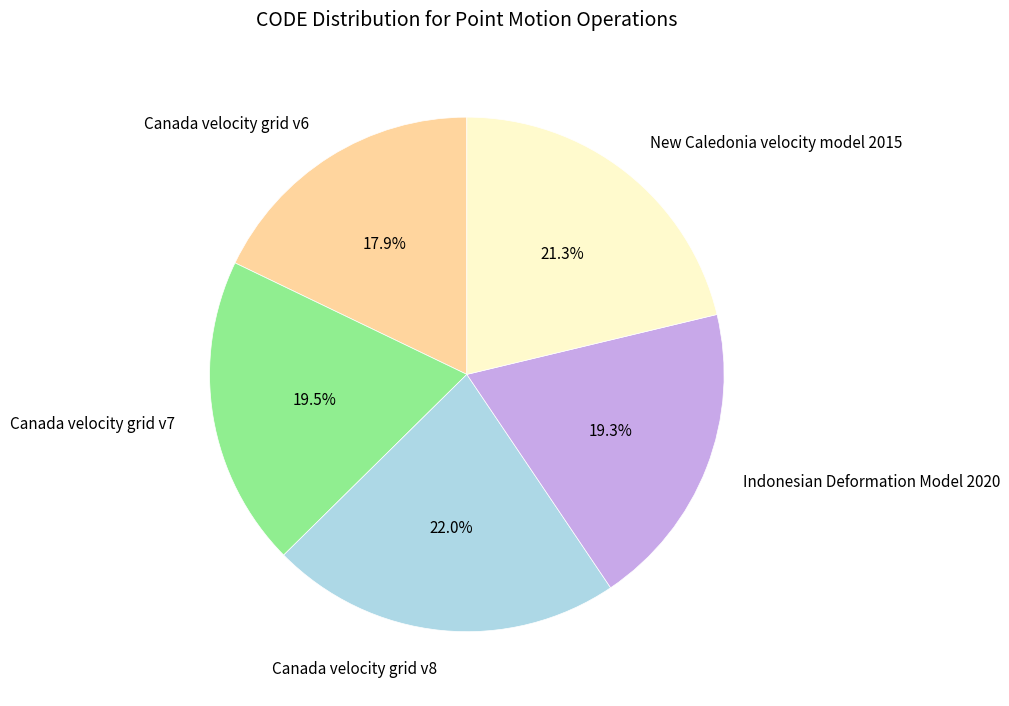

What is the total percentage of New Caledonia velocity model 2015 and Canada velocity grid v8?

43.3%